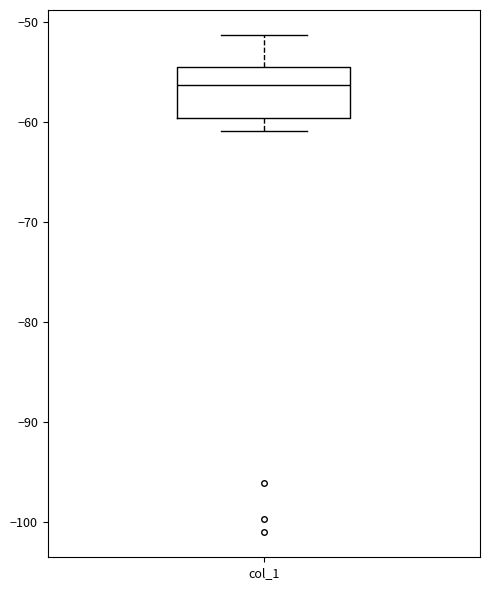

Transcribe this box plot: give where the median line is, the range the box spans, and where the two whiskers end, as read against the y-axis. The values are not printed on the chart, so give them approximately, as read against the axis.

median -56, box -60 to -54, whiskers -61 to -51